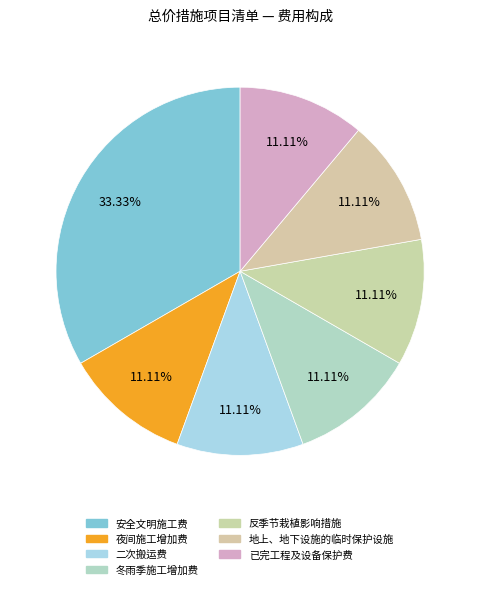

To the nearest percent, what is the combined percentage of 安全文明施工费 and 地上、地下设施的临时保护设施?

44%